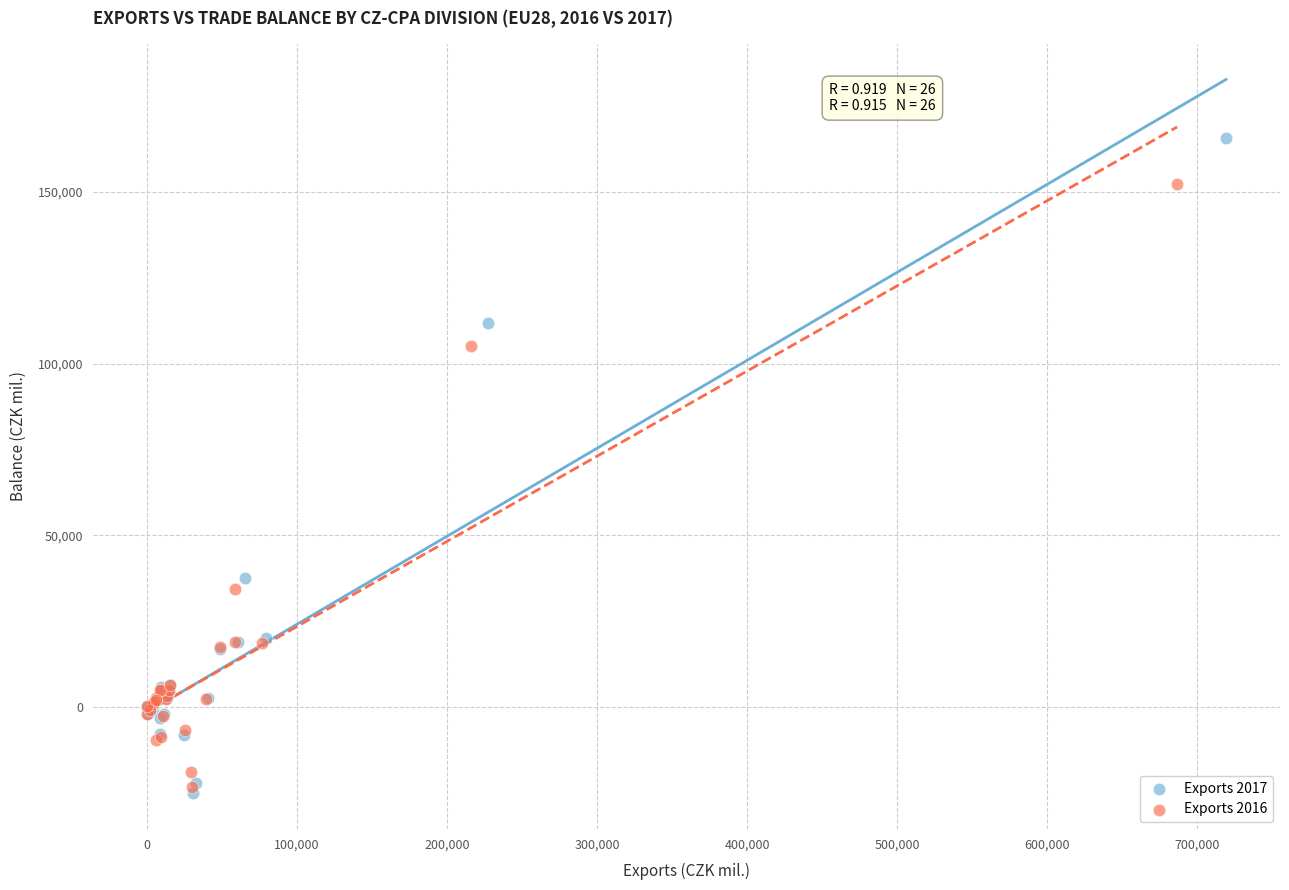

Which series has the largest Y range (max minus min)?

Exports 2017